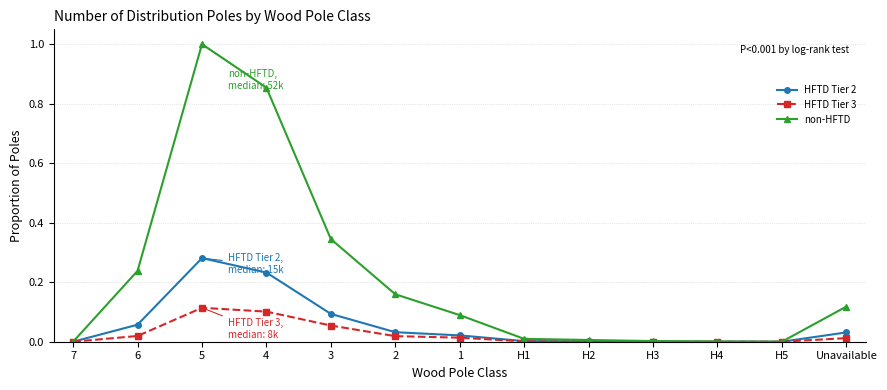

Which series has the largest range (max minus min)?

non-HFTD